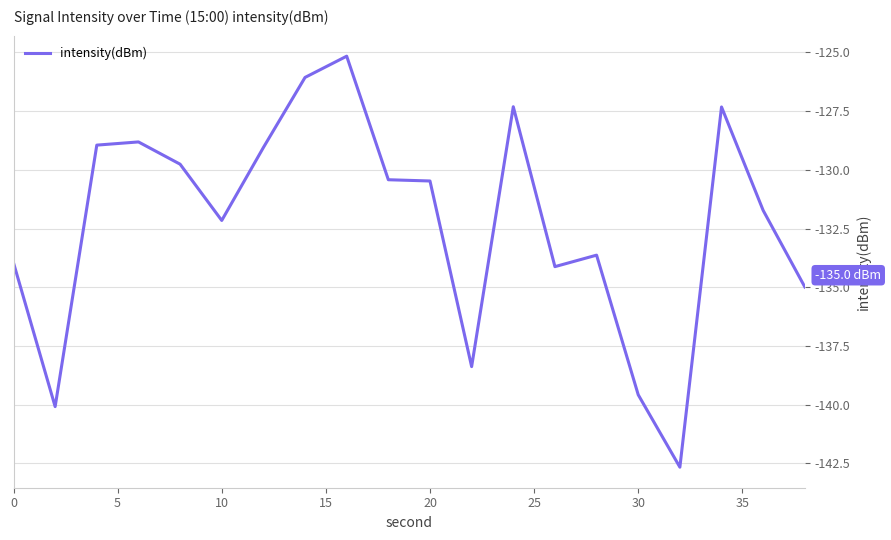

What is the difference between the maximum and minimum values?

17.5